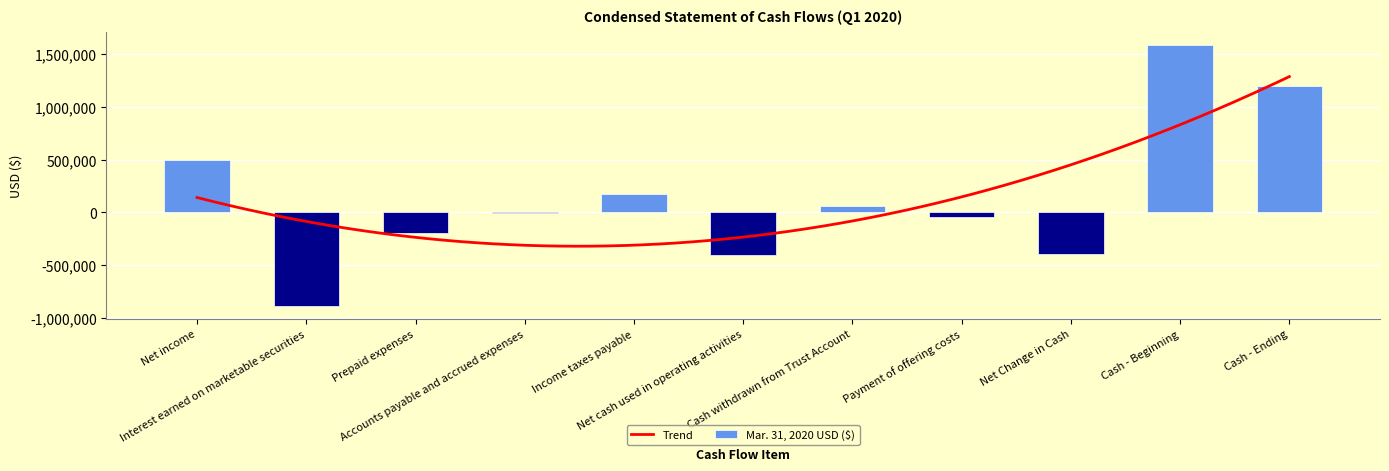

What is the change in value from Accounts payable and accrued expenses to Net Change in Cash?

-382865